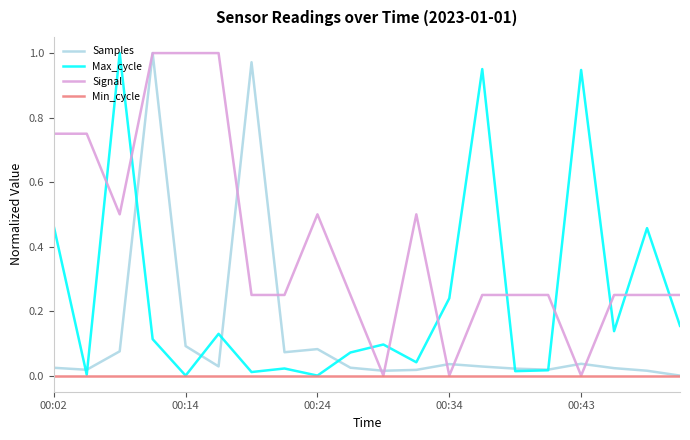

How many intersections are there between Signal and Max_cycle?

10